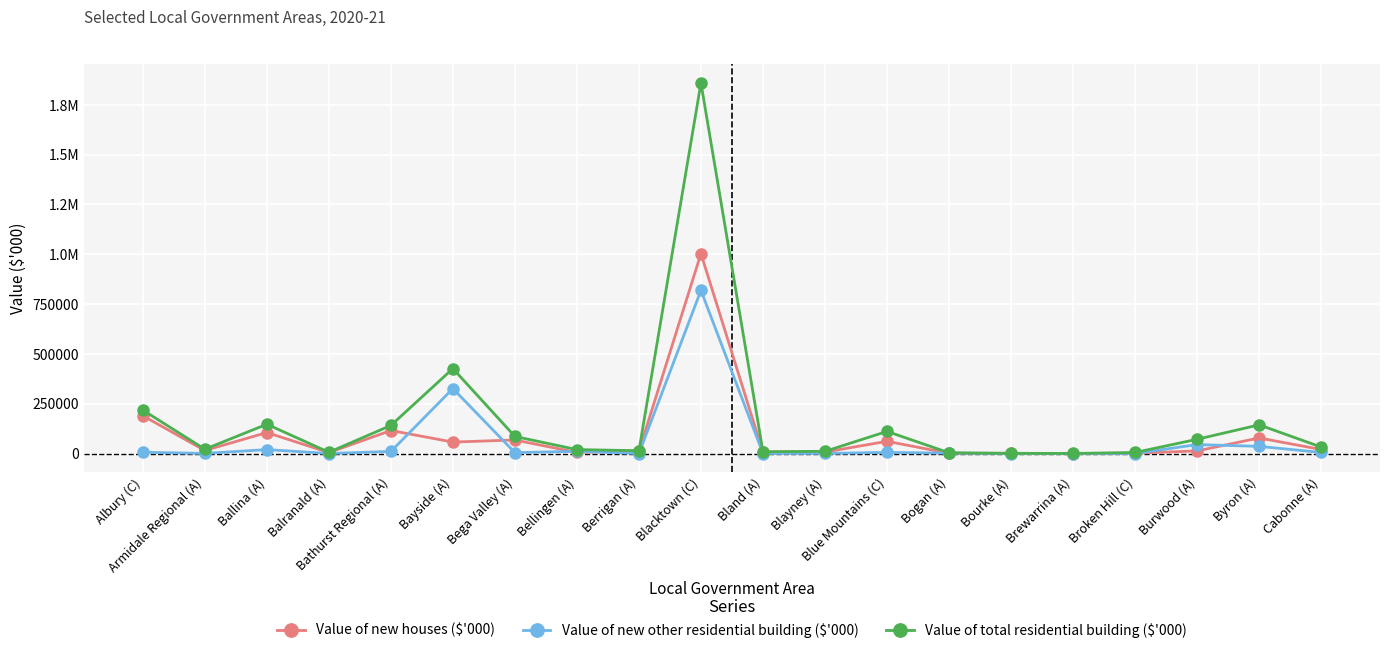

At Albury (C), list the series in order from smallest to largest.

Value of new other residential building ($'000), Value of new houses ($'000), Value of total residential building ($'000)